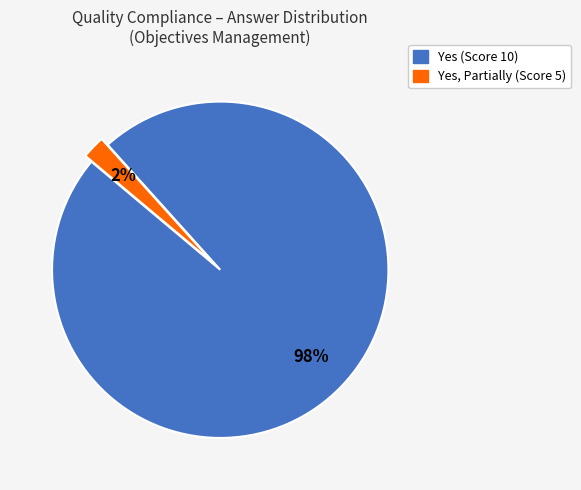

To the nearest percent, what is the difference between the largest and smallest slice percentages?

96%